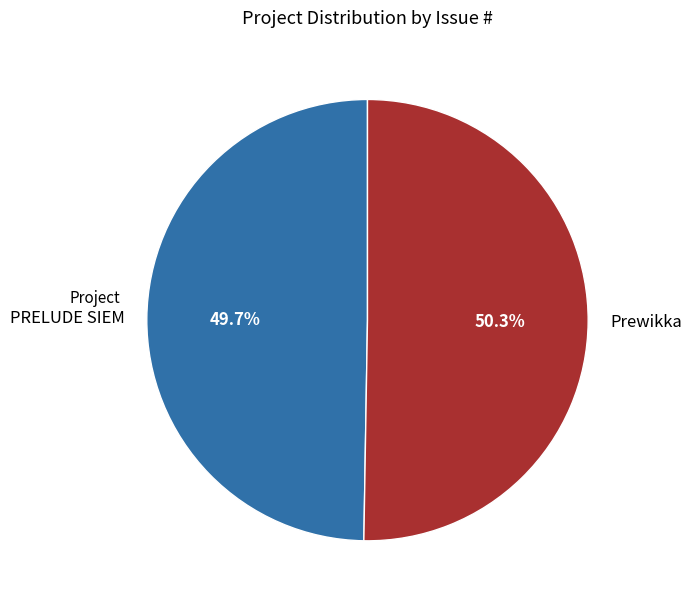

Rank the categories by value from highest to lowest.

Prewikka, PRELUDE SIEM